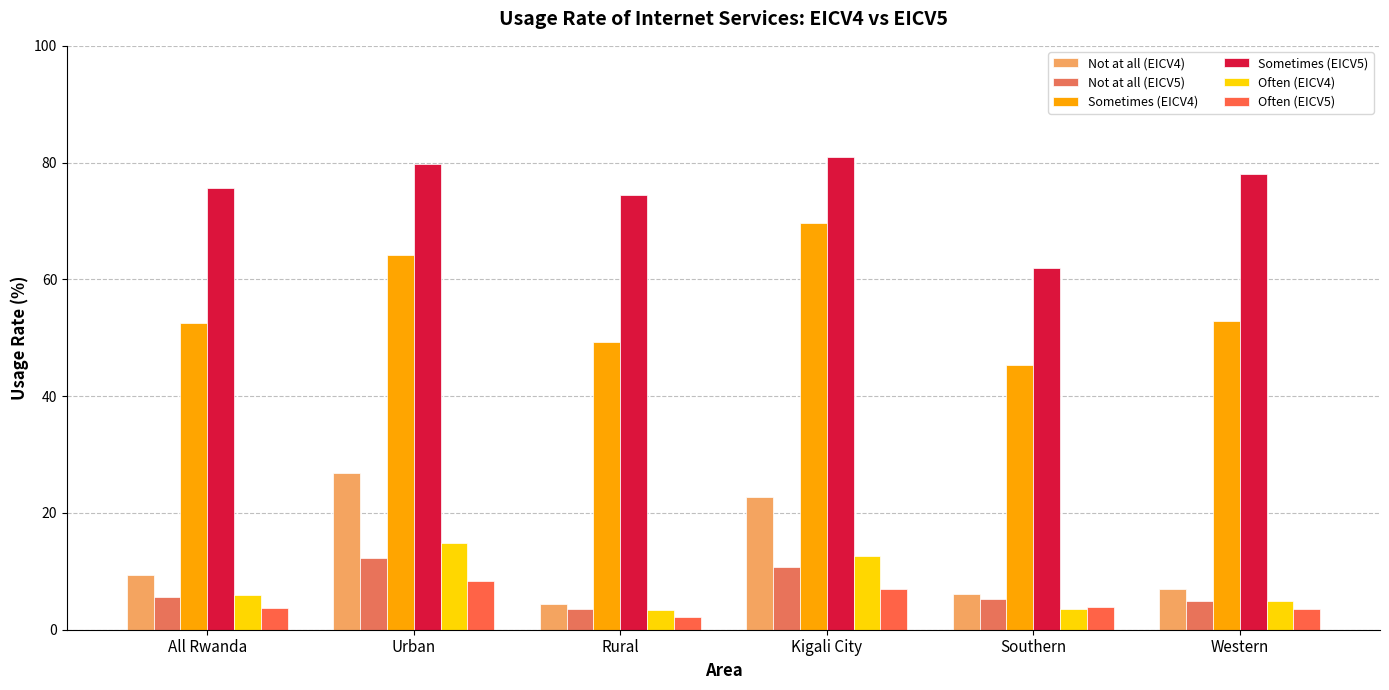

Reading right to left, extract all data points from this chart.

Not at all (EICV4): 7.0	6.2	22.7	4.4	26.9	9.4
Not at all (EICV5): 5.0	5.3	10.8	3.5	12.2	5.6
Sometimes (EICV4): 52.8	45.4	69.7	49.2	64.1	52.6
Sometimes (EICV5): 78.0	62.0	81.0	74.4	79.8	75.7
Often (EICV4): 5.0	3.6	12.6	3.3	14.8	5.9
Often (EICV5): 3.6	3.9	6.9	2.2	8.4	3.8